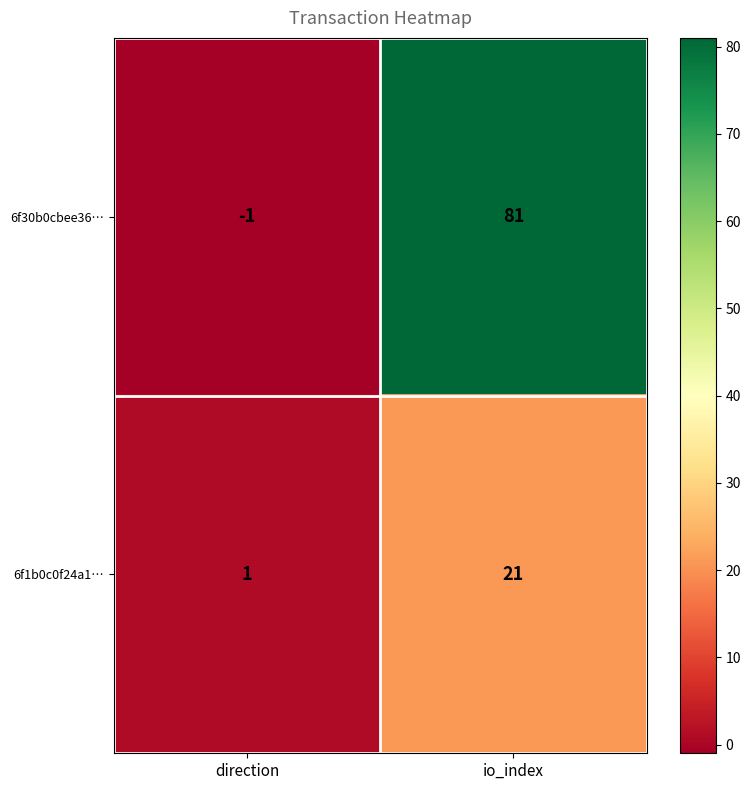

Reading left to right, list all the values displayed in this chart.

6f30b0cbee36…: direction=-1	io_index=81
6f1b0c0f24a1…: direction=1	io_index=21